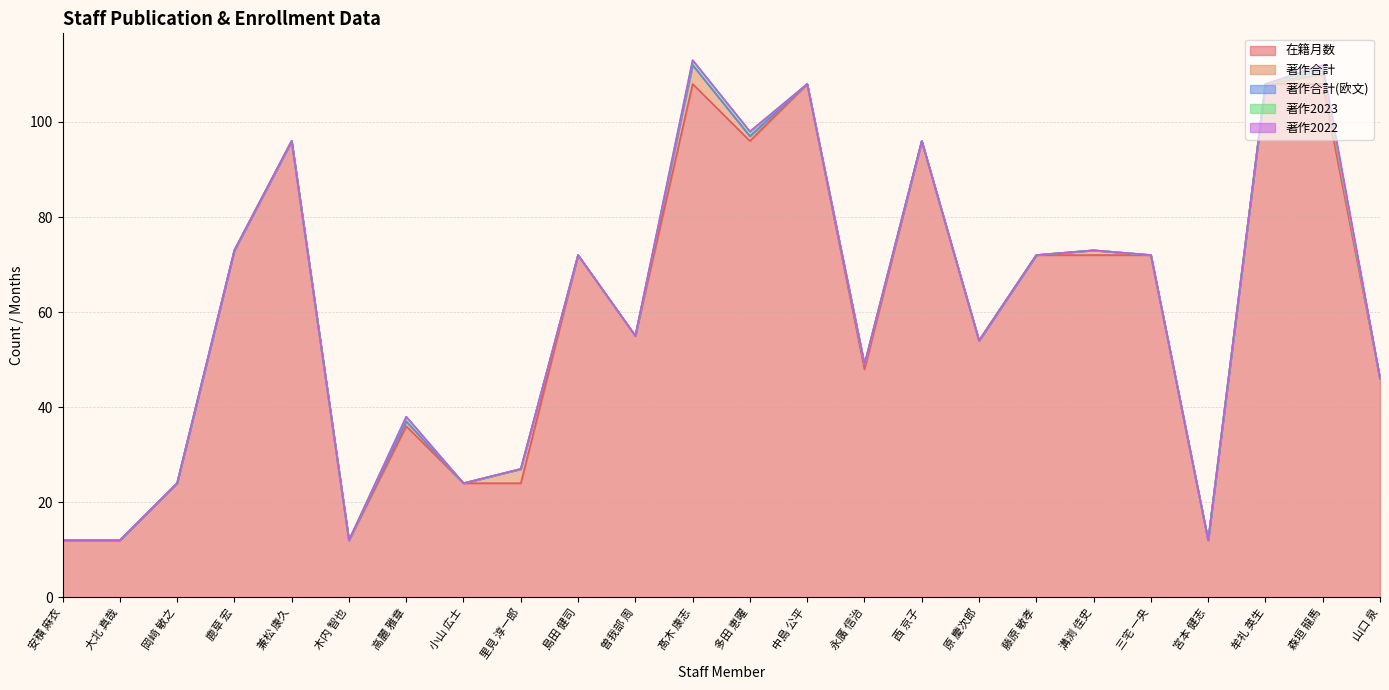

Is the value of 在籍月数 at 西 京子 greater than the value of 著作2023 at 原 慶次郎?

Yes